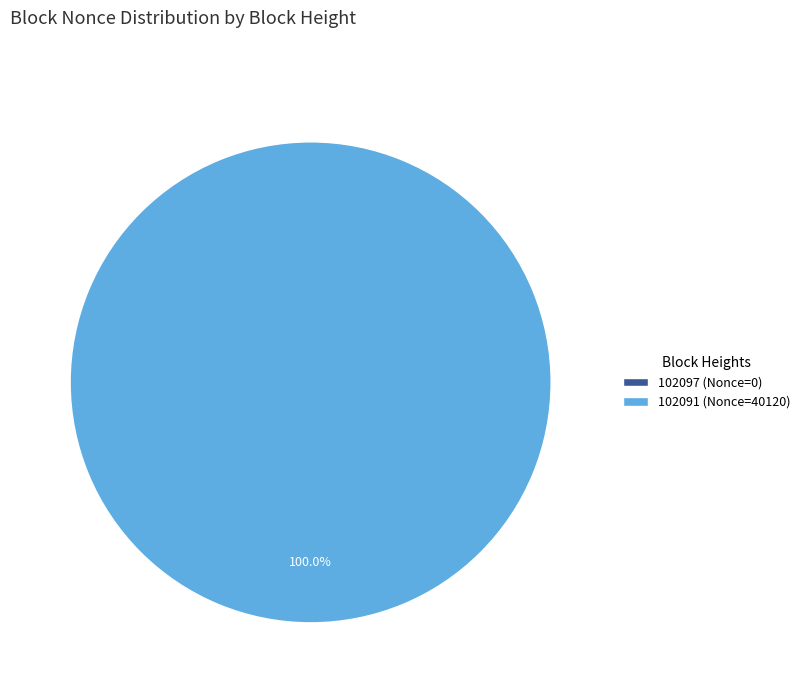

The 102091 slice represents 100% of the pie. True or false?

True